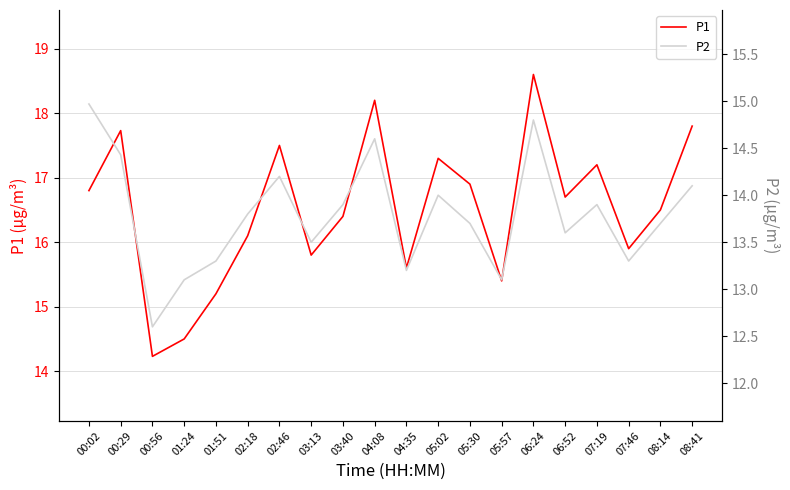

Reading left to right, list all the values displayed in this chart.

P1: 00:02=16.8	00:29=17.7	00:56=14.2	01:24=14.5	01:51=15.2	02:18=16.1	02:46=17.5	03:13=15.8	03:40=16.4	04:08=18.2	04:35=15.6	05:02=17.3	05:30=16.9	05:57=15.4	06:24=18.6	06:52=16.7	07:19=17.2	07:46=15.9	08:14=16.5	08:41=17.8
P2: 00:02=15.0	00:29=14.4	00:56=12.6	01:24=13.1	01:51=13.3	02:18=13.8	02:46=14.2	03:13=13.5	03:40=13.9	04:08=14.6	04:35=13.2	05:02=14.0	05:30=13.7	05:57=13.1	06:24=14.8	06:52=13.6	07:19=13.9	07:46=13.3	08:14=13.7	08:41=14.1